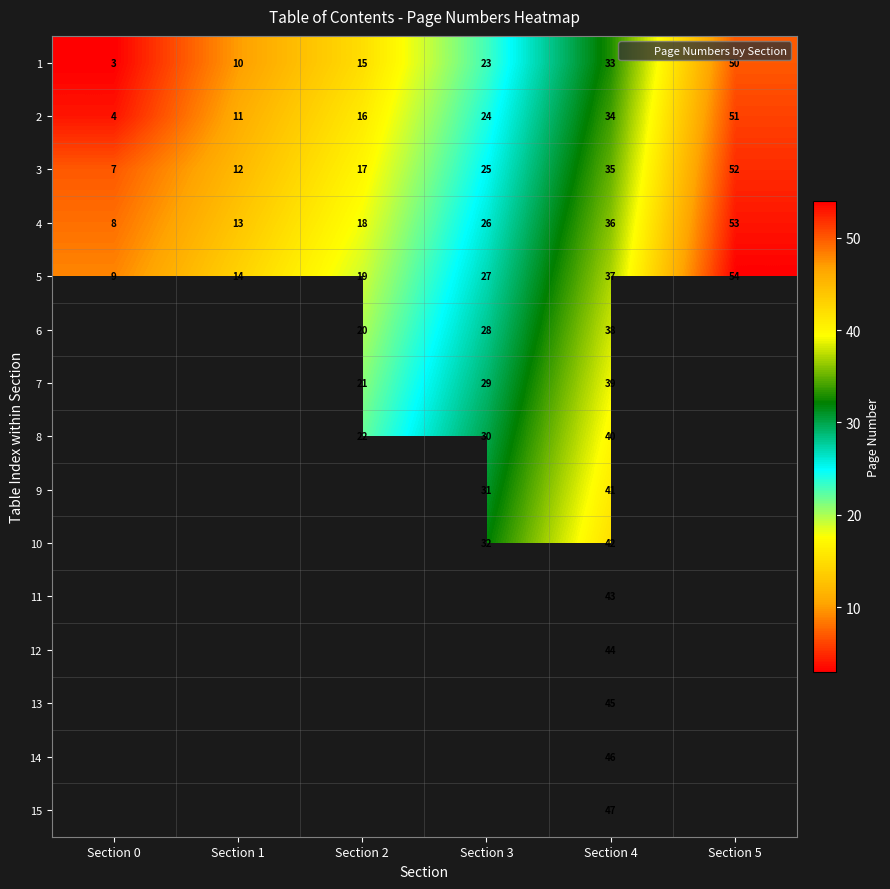

Which series has the widest spread of values?

1